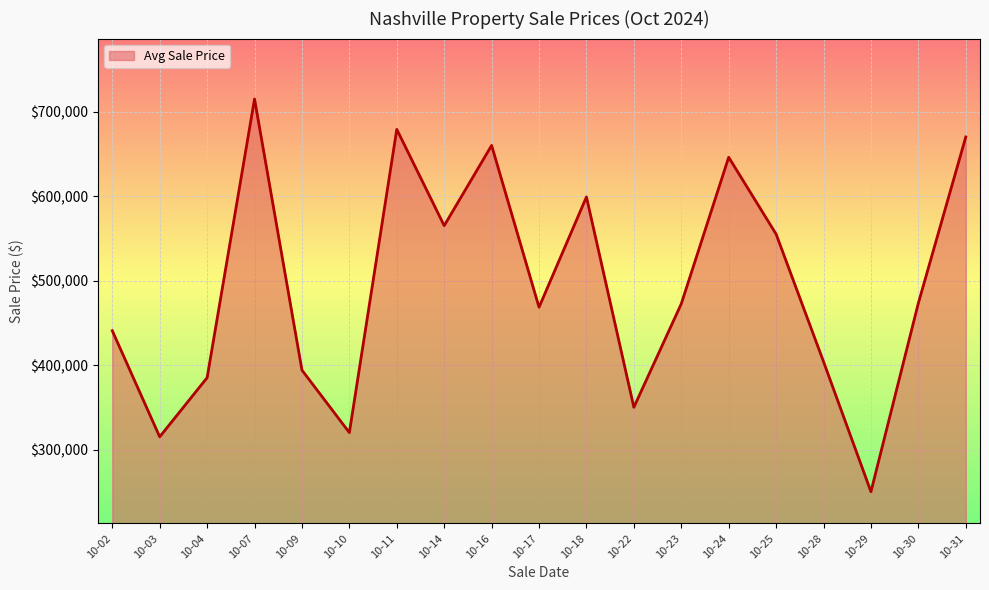

Between 10-22 and 10-28, which is larger?

10-28